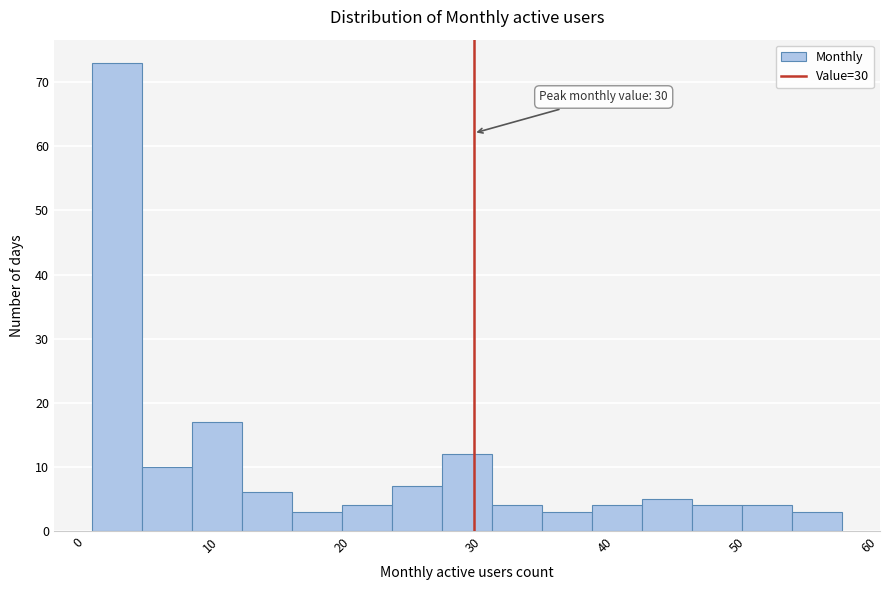

Read against the x-axis, roughly where is the centre of the tallest bar?

3